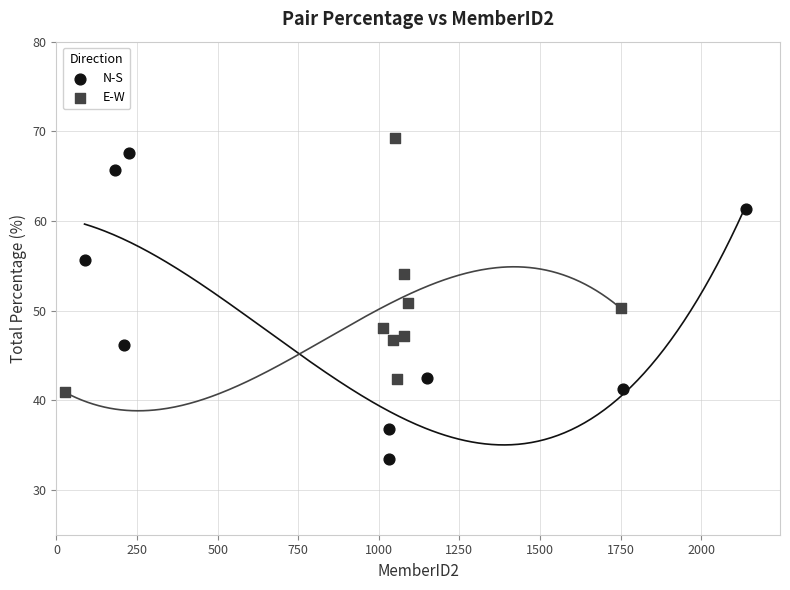

Which series has the largest Y range (max minus min)?

N-S